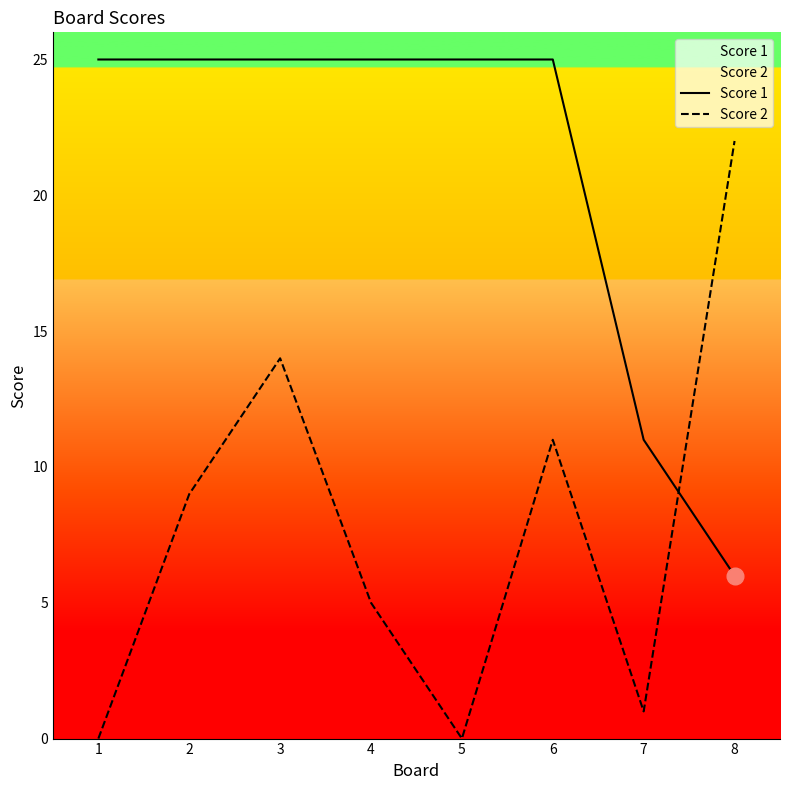

At how many categories does at least one series exceed 20?

7